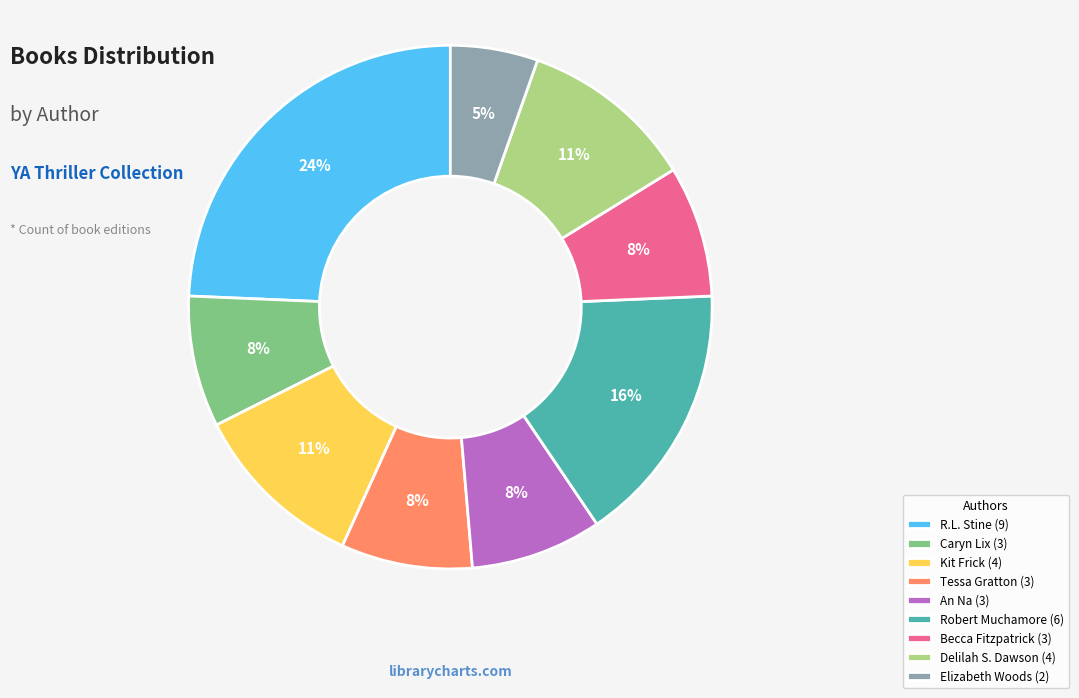

To the nearest percent, what percentage of the pie is Robert Muchamore?

16%